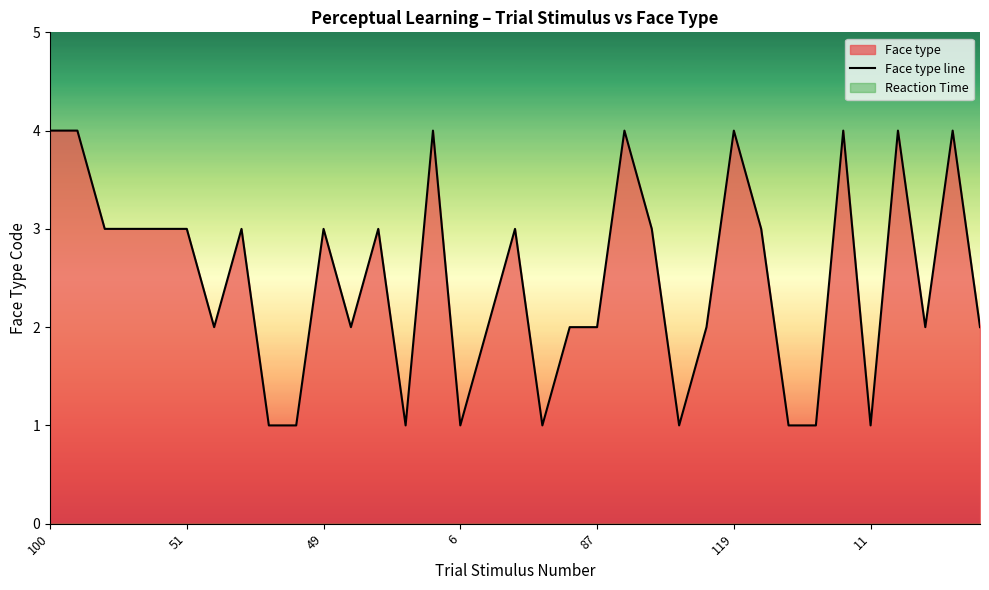

Is it true that Face type line equals 1 at 49?

False